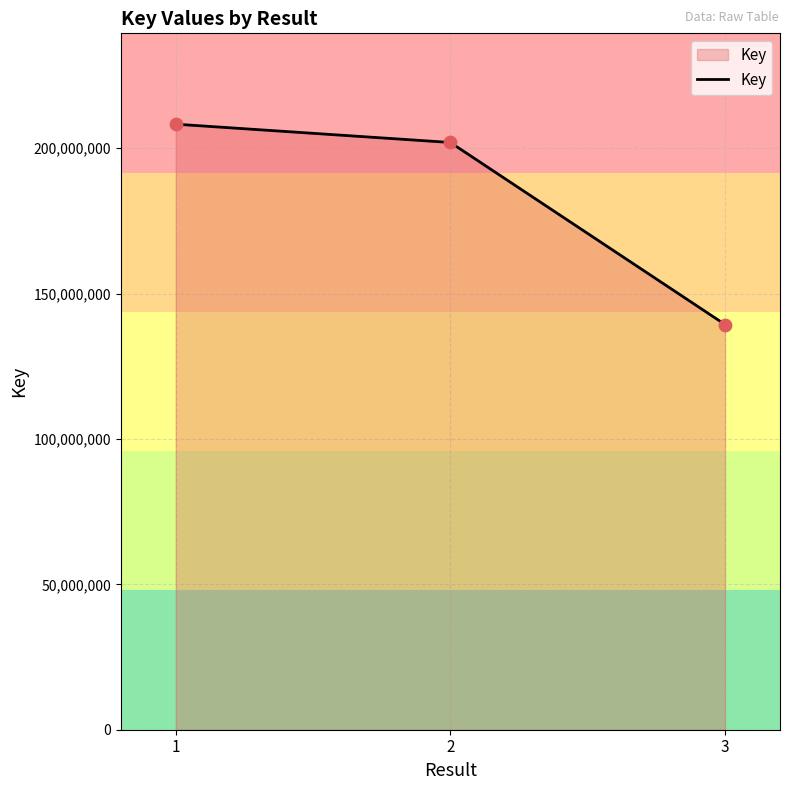

Which has a higher value, 2 or 1?

1